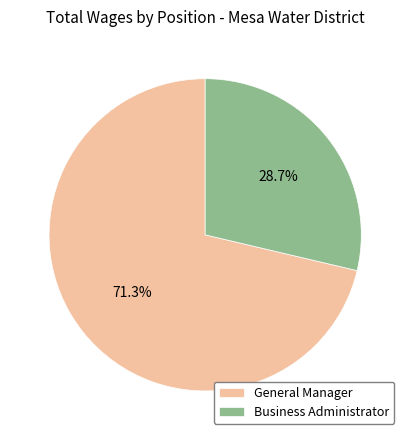

Rank the categories by value from highest to lowest.

General Manager, Business Administrator